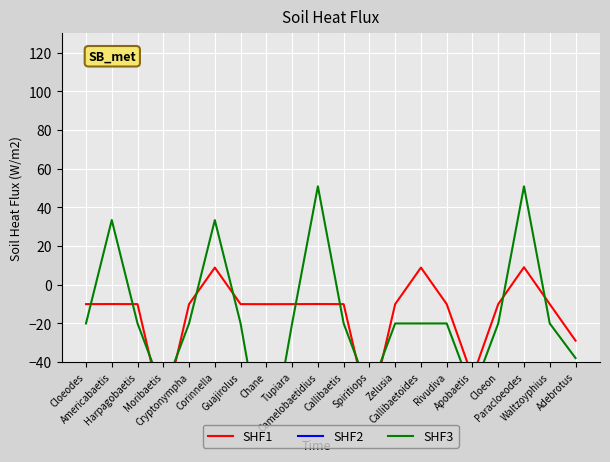

What is the difference between the highest and lowest values at Spiritiops?

11.5